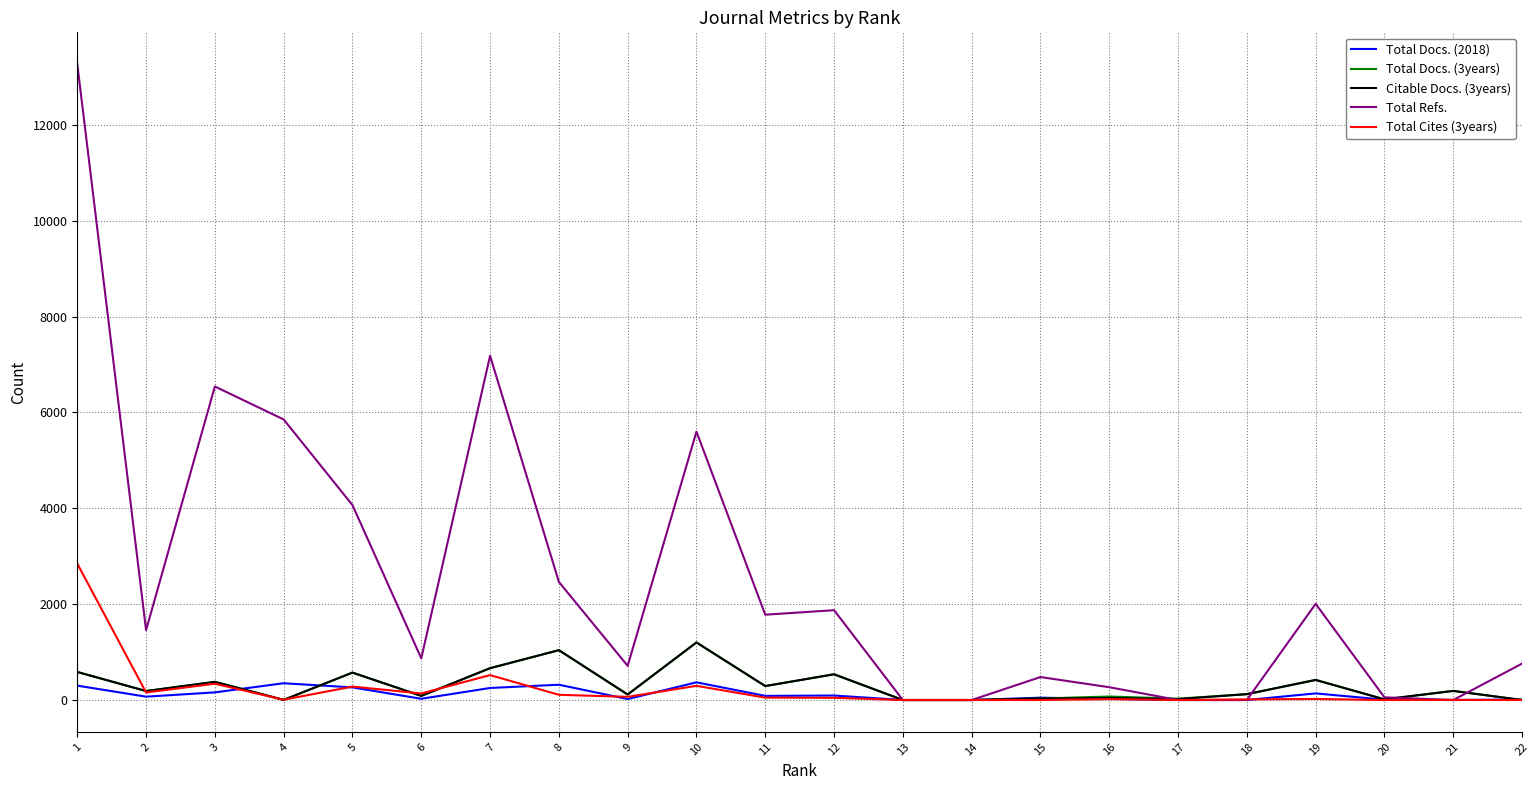

Between 15 and 20, which series saw the biggest shift?

Total Refs.